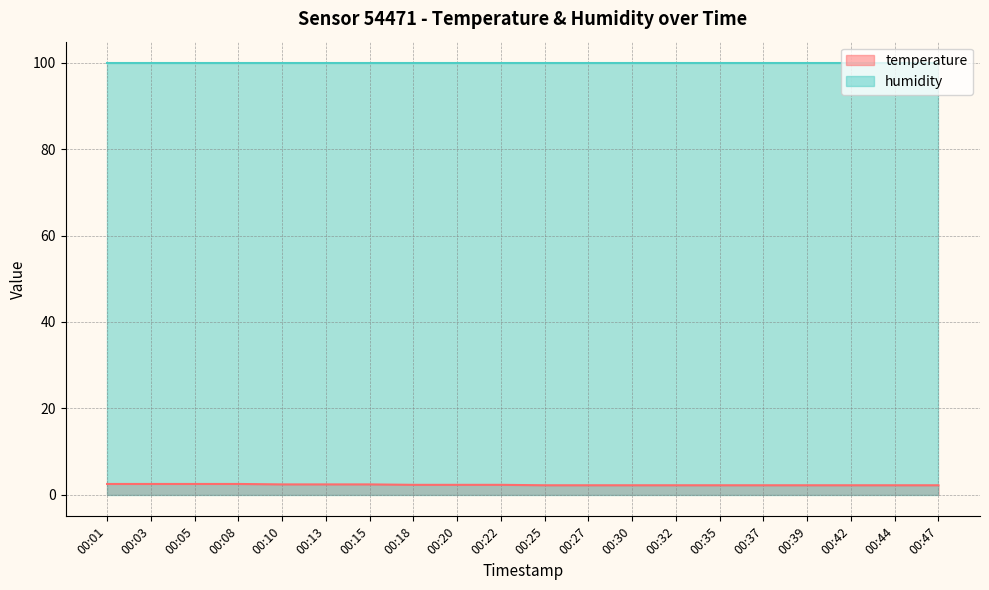

List the labels in order of value, largest first.

00:01, 00:03, 00:05, 00:08, 00:10, 00:13, 00:15, 00:18, 00:20, 00:22, 00:25, 00:27, 00:30, 00:32, 00:35, 00:37, 00:39, 00:42, 00:44, 00:47